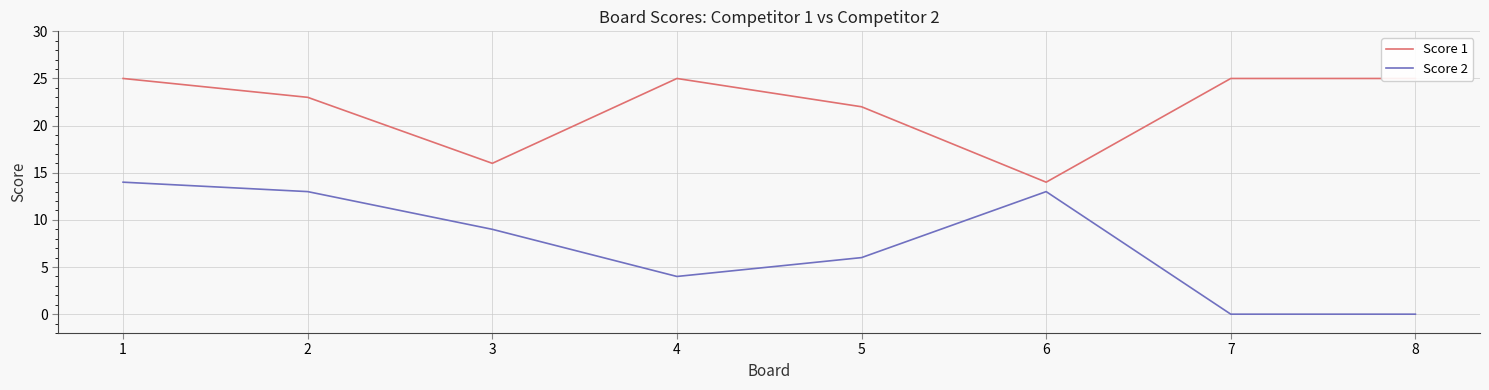

Reading left to right, what are all the values shown in this chart?

Score 1: 25	23	16	25	22	14	25	25
Score 2: 14	13	9	4	6	13	0	0